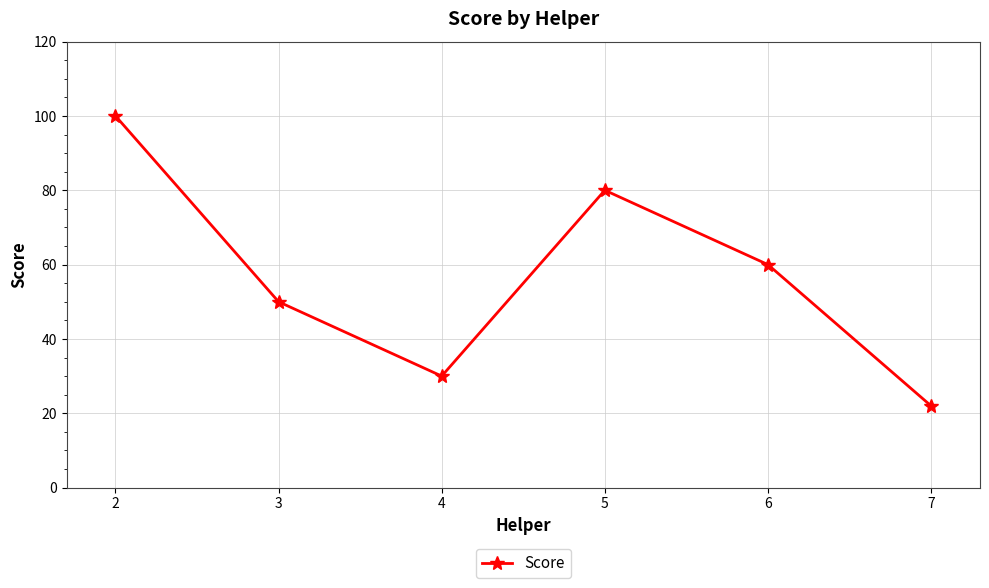

Rank the categories by value from lowest to highest.

7, 4, 3, 6, 5, 2